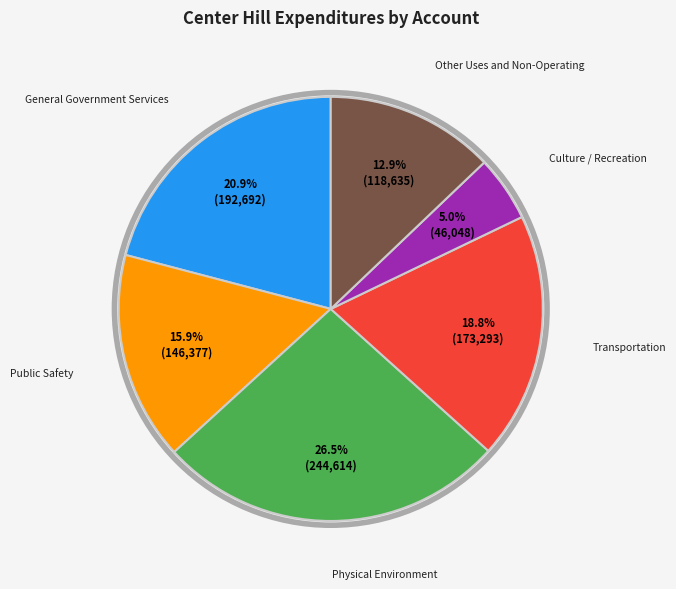

Is there any slice that represents more than half of the pie?

No